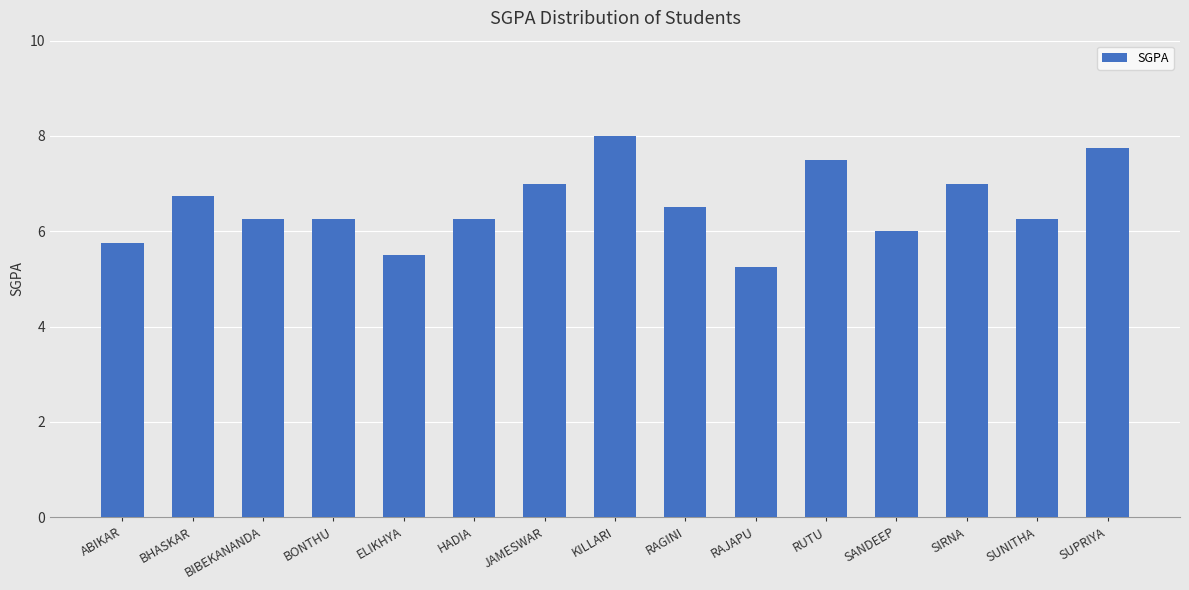

What is the difference between the maximum and second lowest values?

2.5